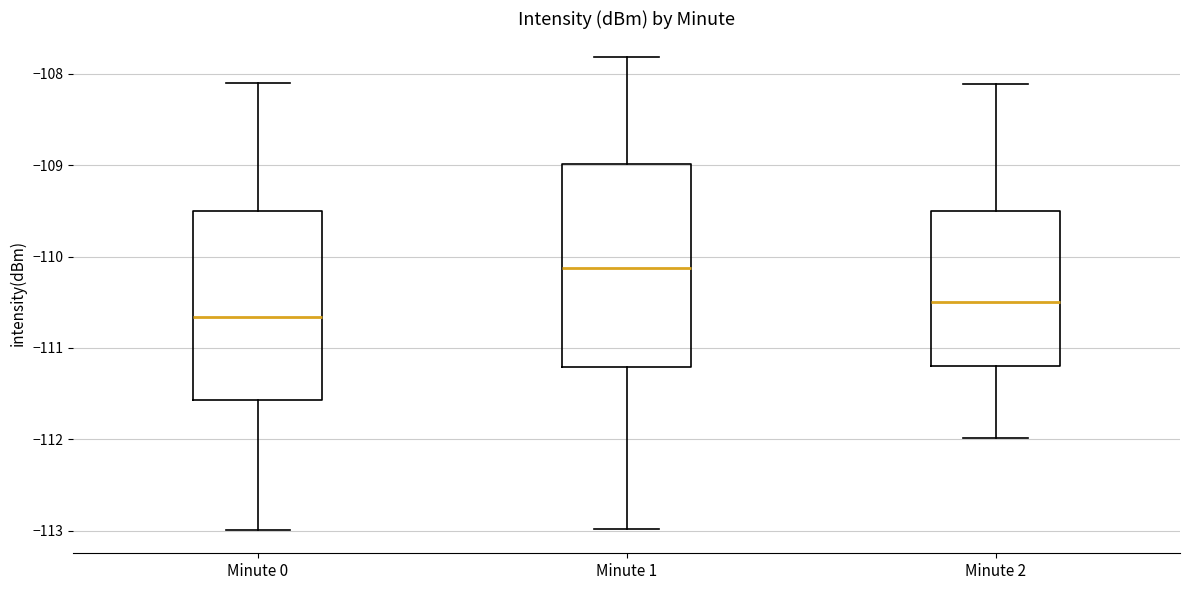

Comparing the boxes themselves (not the whiskers), which one is the tallest?

Minute 1